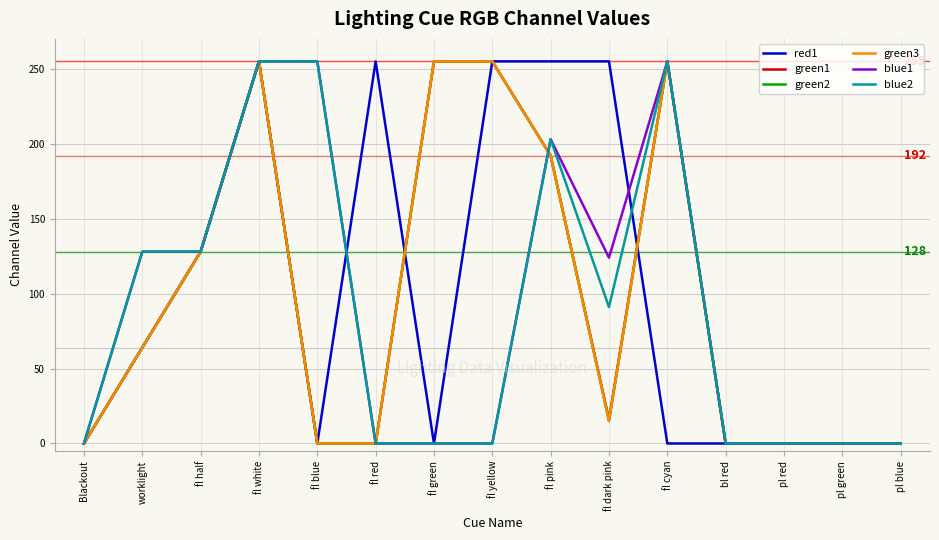

Is this an area chart (filled region under the line)?

No